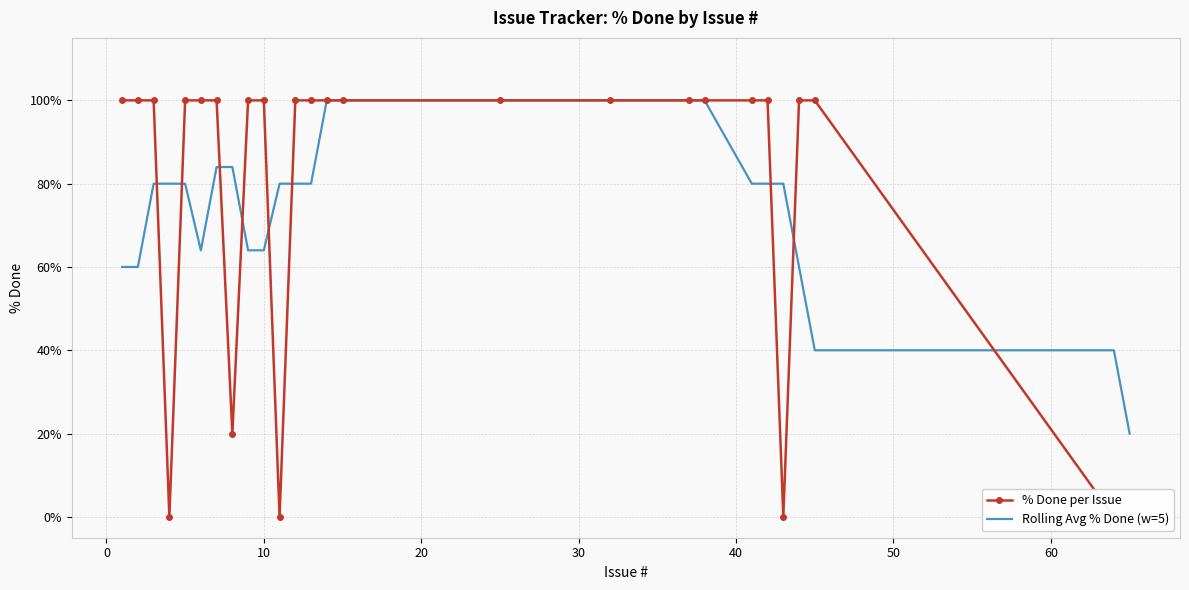

Which series has the largest total across all categories?

% Done per Issue